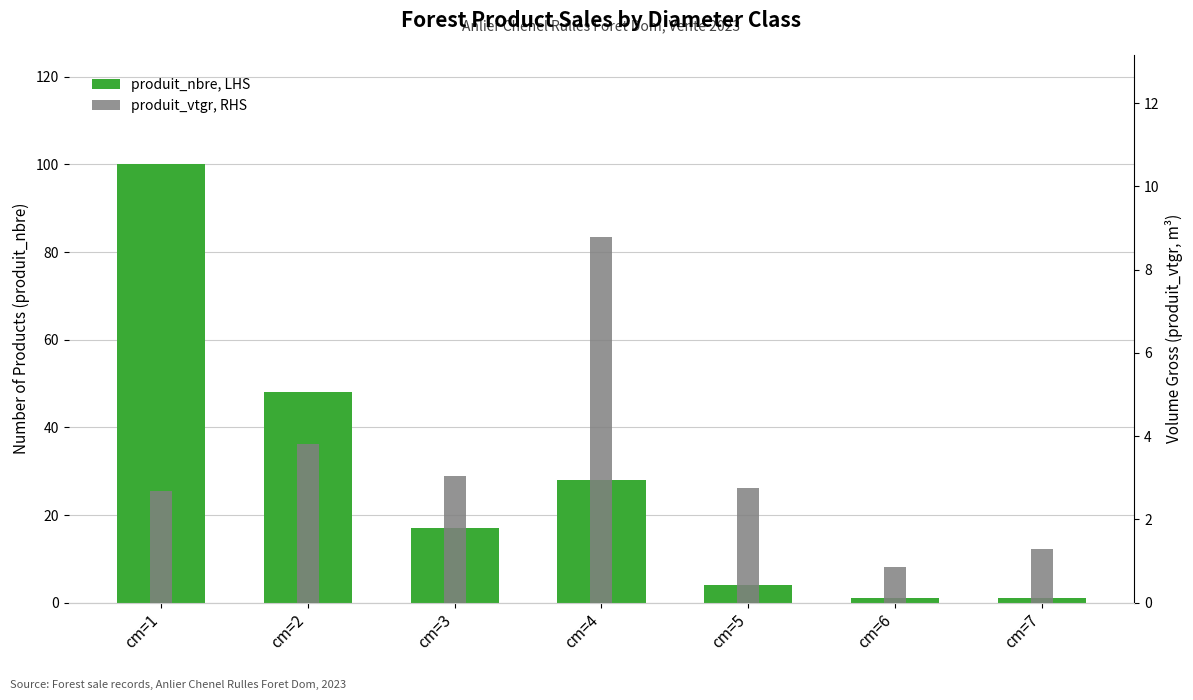

What is the average value of the produit_vtgr, RHS series?

3.3